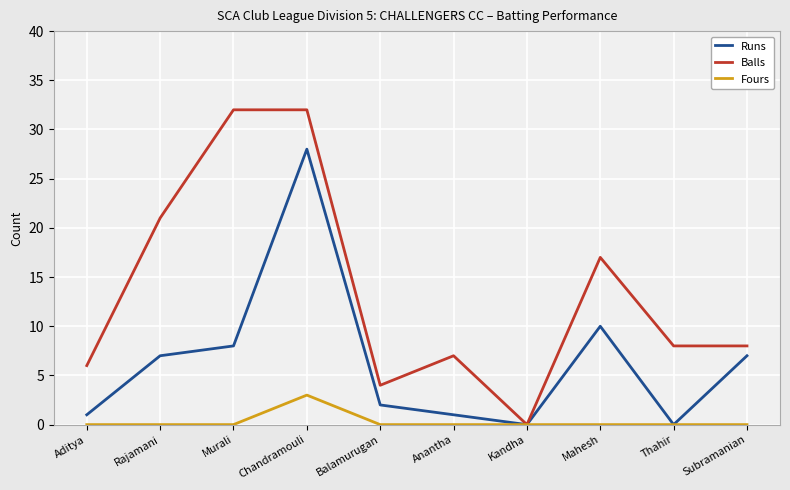

What position from the left is Subramanian?

10